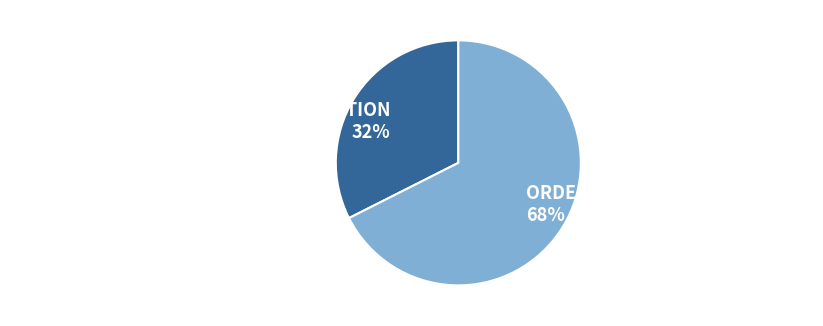

Do ORDE'S/OGDEN BROTHERS MILL and SAWPIT GULLY NURSERY AND PLANTATION together represent more than half of the pie?

Yes